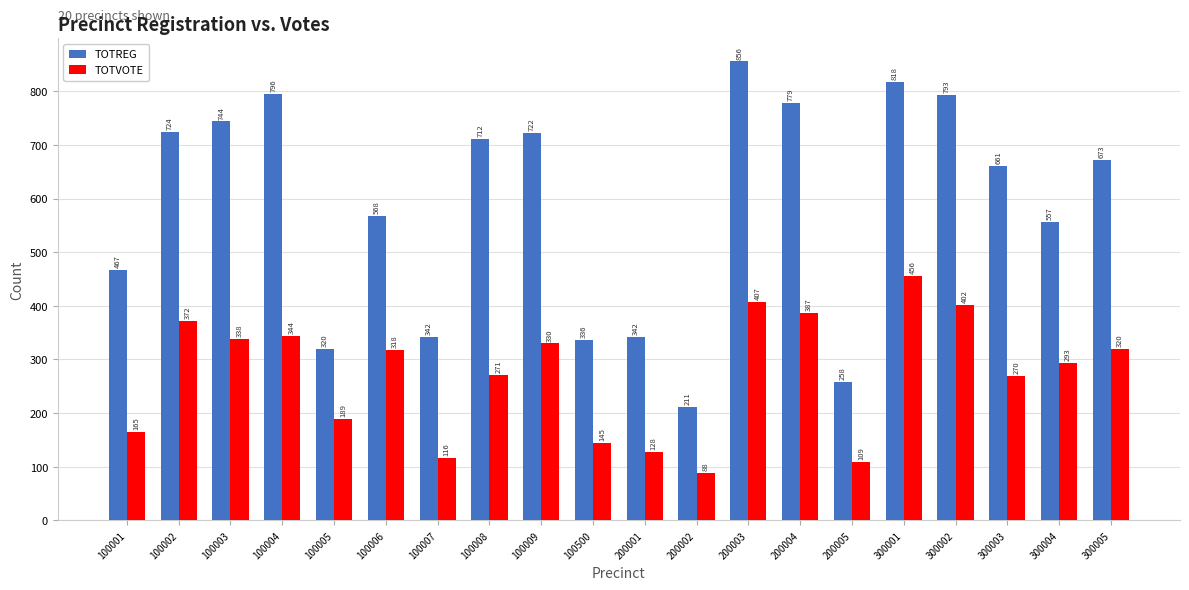

List the series in order of their peak value, highest first.

TOTREG, TOTVOTE